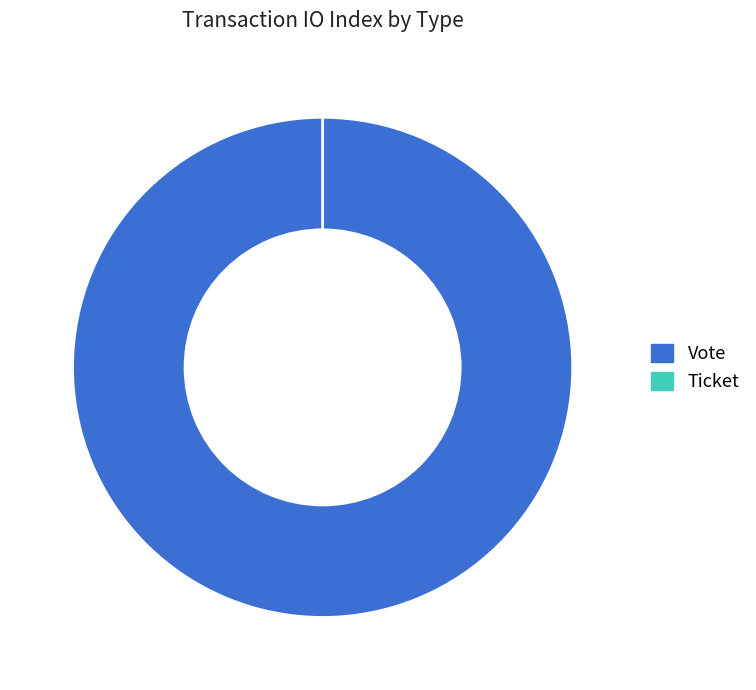

Which slice represents more than half of the pie?

Vote